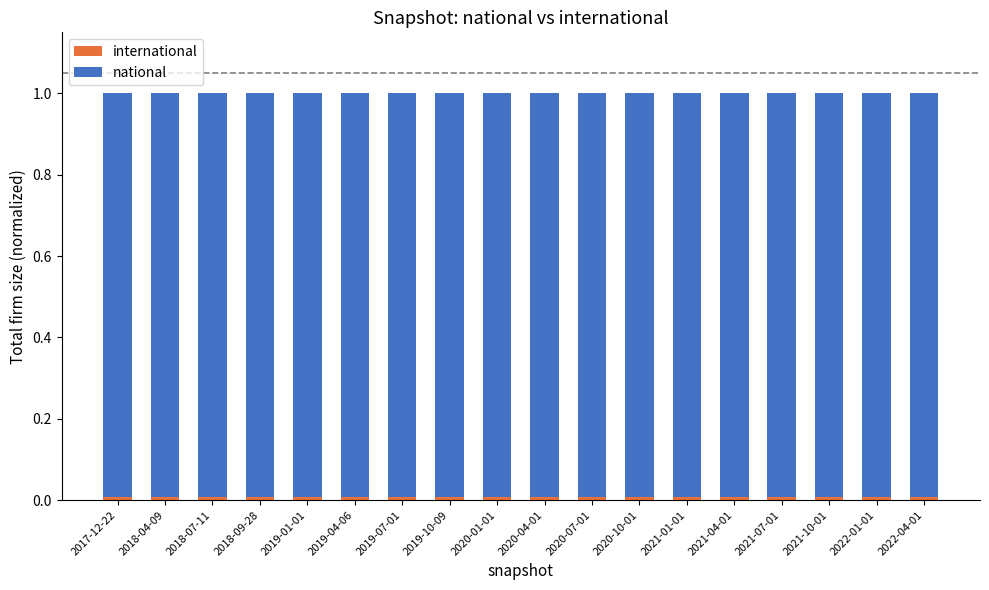

What is the total value across all series at 2018-04-09?

1.0